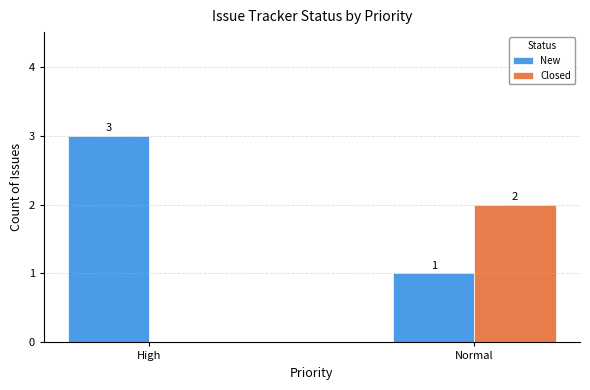

Is the value of New at High greater than the value of Closed at Normal?

Yes